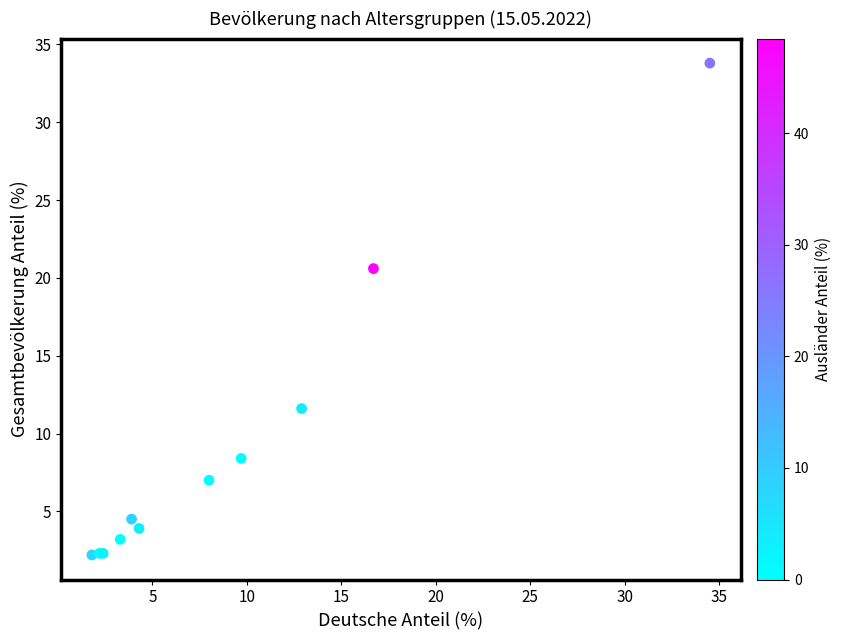

What Y value in the scatter plot is closest to 18?

20.6